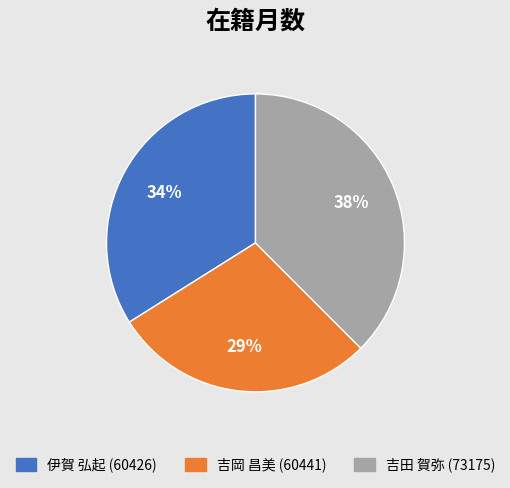

True or false: 吉田 賀弥 (73175) accounts for 51% of the total.

False